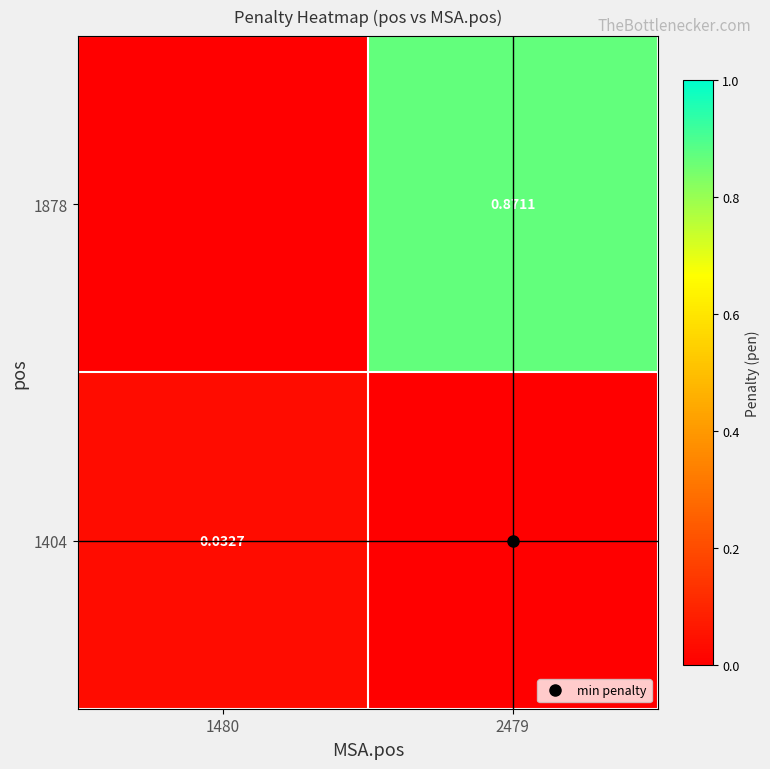

Between 1480 and 2479, which is larger?

1480